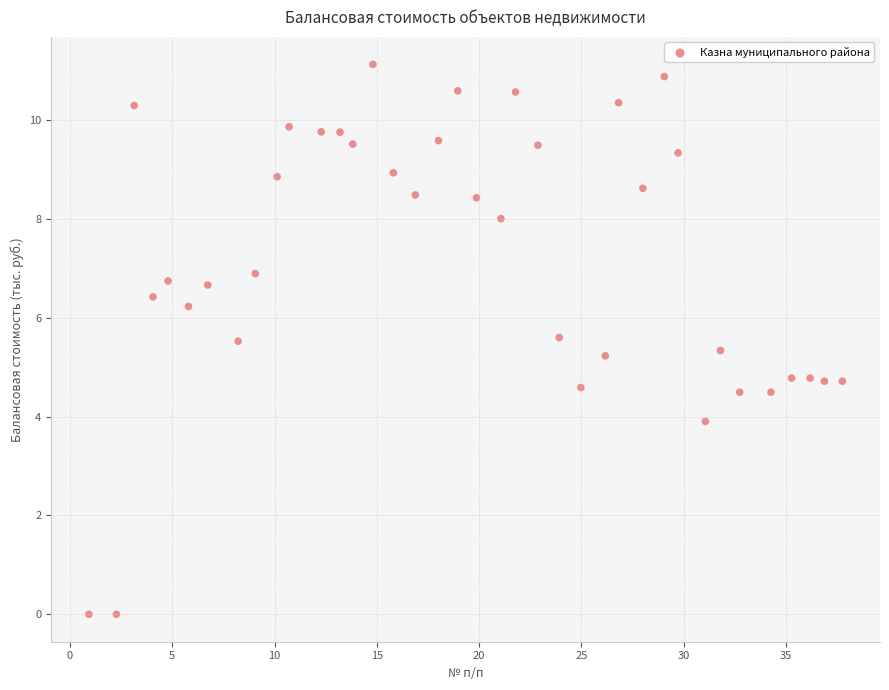

What is the range of Y values (max minus min)?

11.1